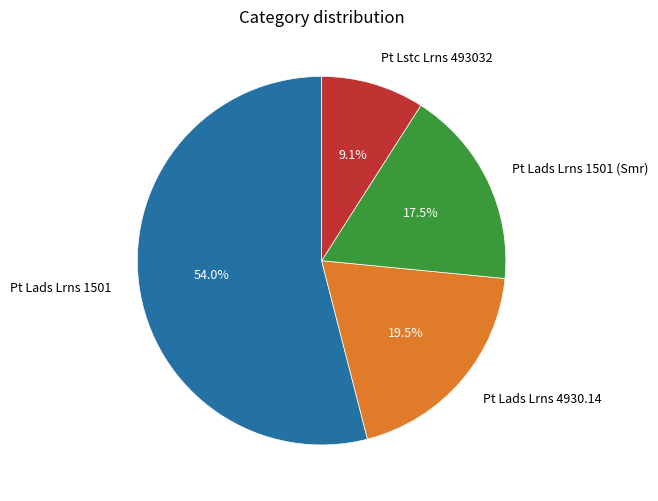

How many segments does this pie chart have?

4